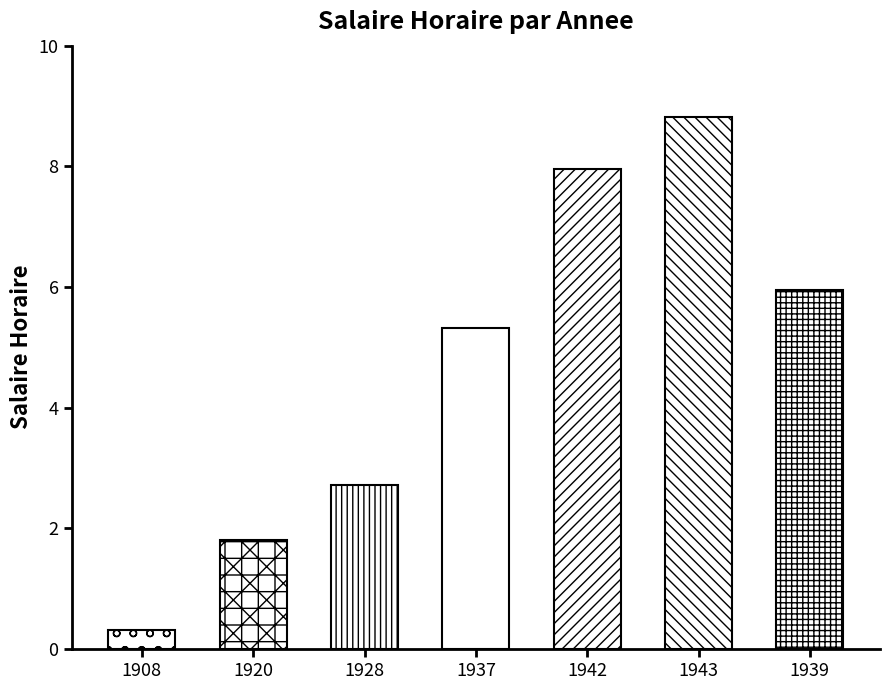

Rank the categories by value from lowest to highest.

1908, 1920, 1928, 1937, 1939, 1942, 1943